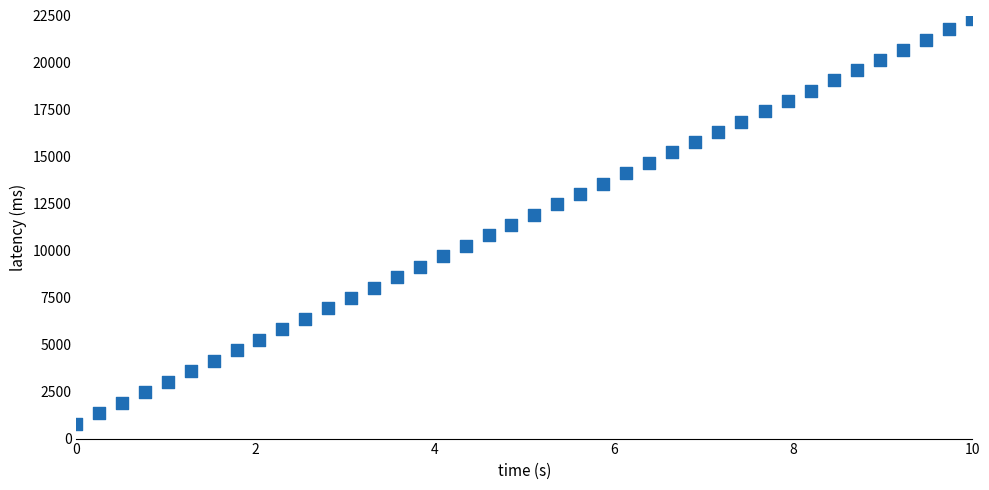

What is the range of Y values (max minus min)?

21500.0